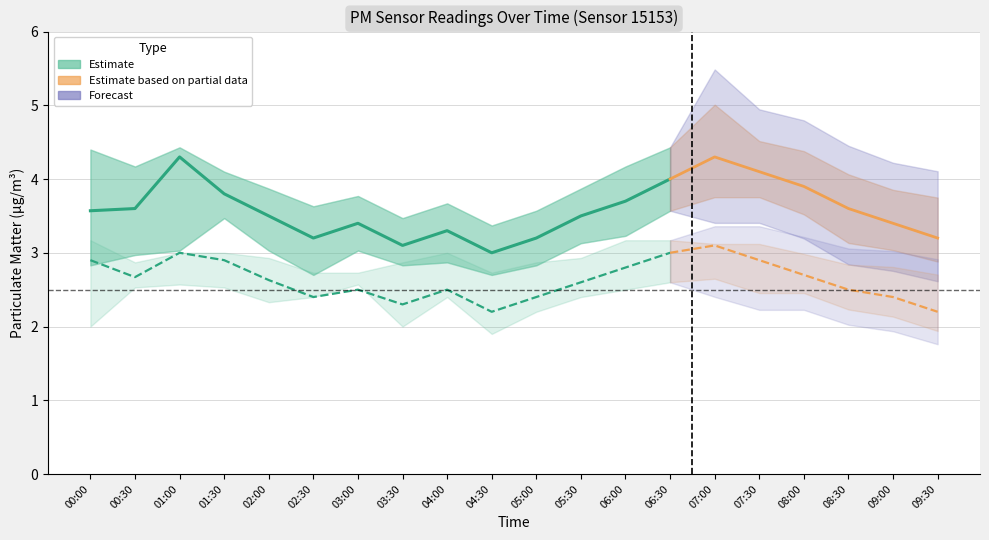

The value of P2_upper at 01:00 is 3.0. True or false?

True